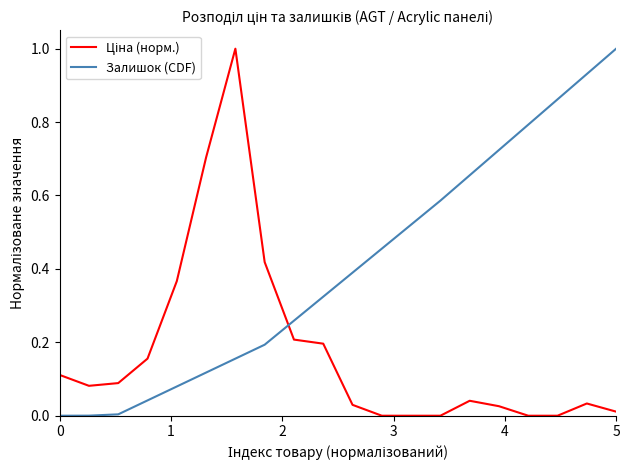

What is the greatest value displayed?

1.0